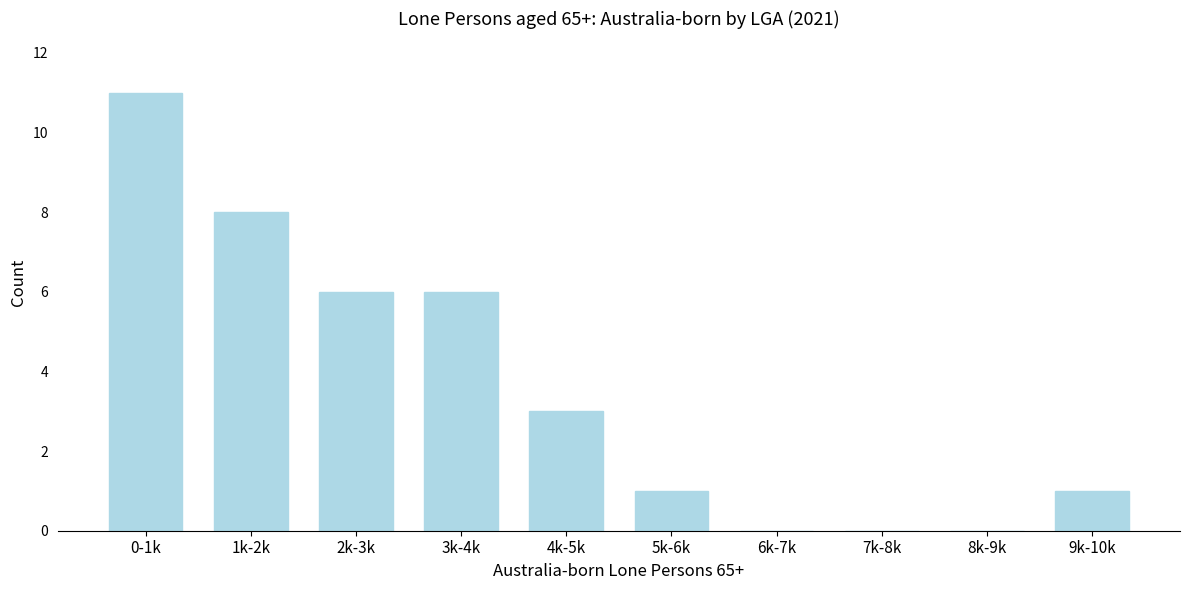

Reading left to right, transcribe all the data shown in this chart.

0-1k=11	1k-2k=8	2k-3k=6	3k-4k=6	4k-5k=3	5k-6k=1	6k-7k=0	7k-8k=0	8k-9k=0	9k-10k=1